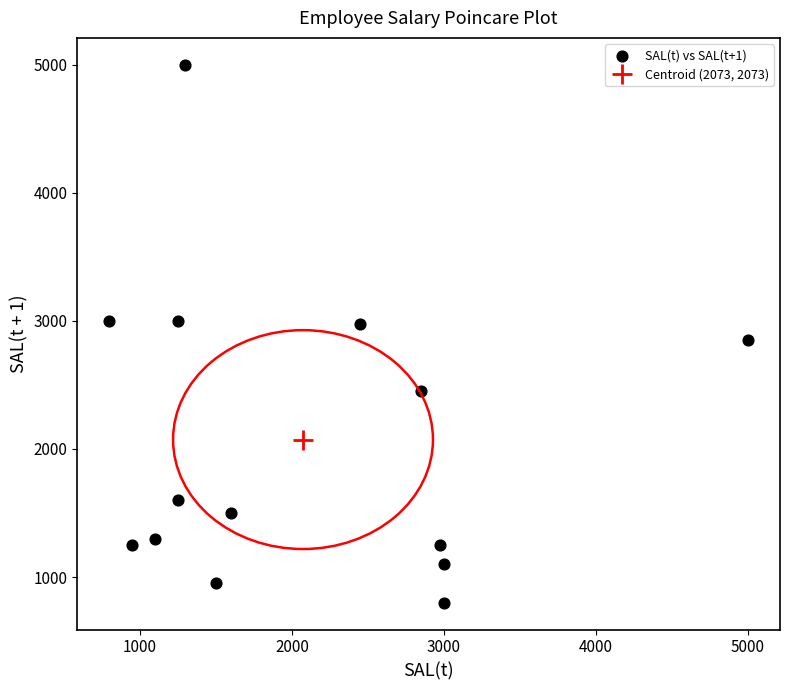

What is the range of X values (max minus min)?

4200